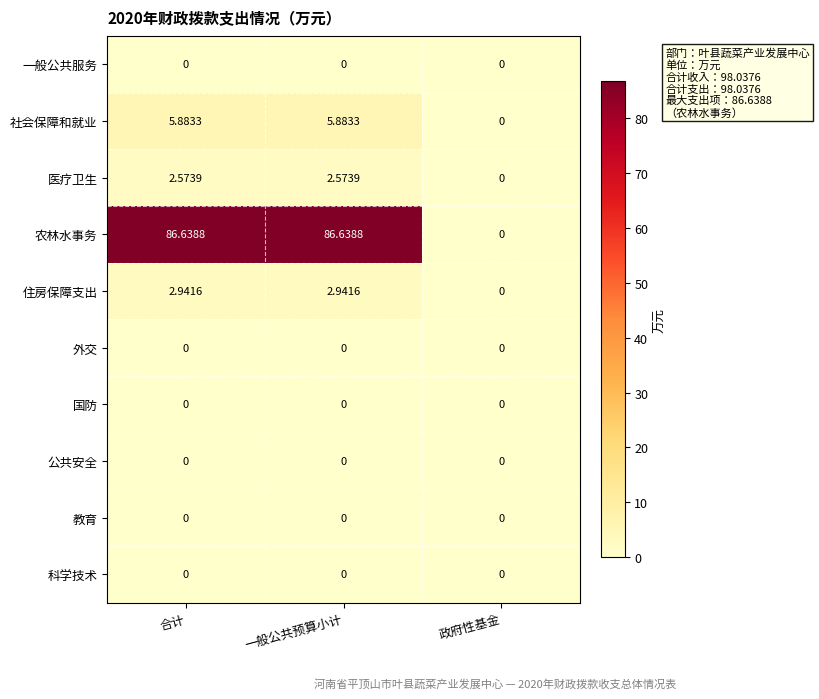

Which series has the largest total across all categories?

农林水事务